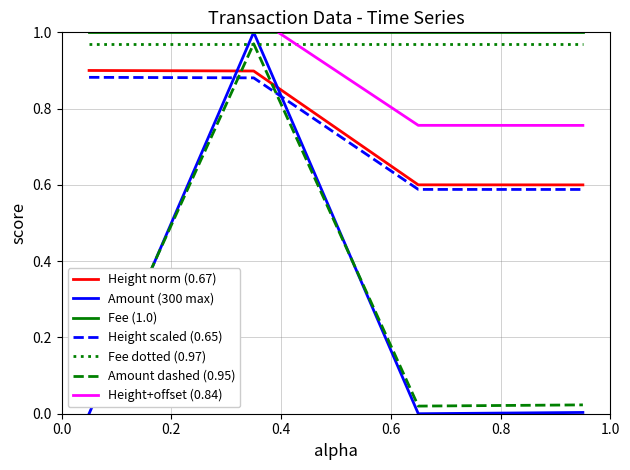

True or false: Height (scaled) and Amount cross at least once.

False